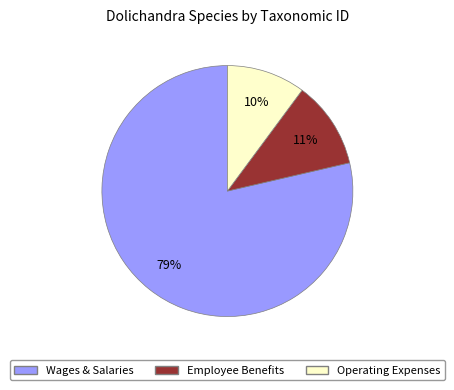

Is there a majority slice in this chart?

Yes